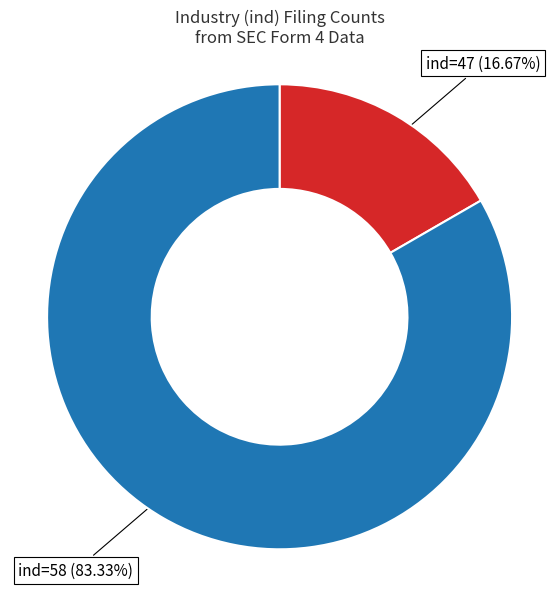

Do ind=47 (16.67%) and ind=58 (83.33%) together represent more than half of the pie?

Yes